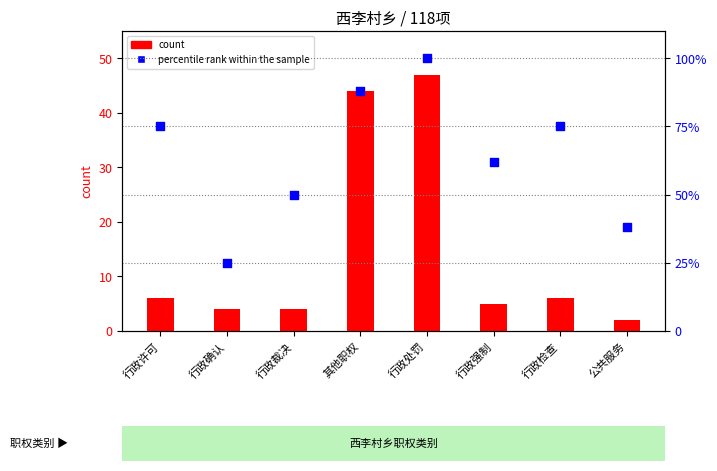

Is the value of percentile rank within the sample at 其他职权 greater than the value of count at 公共服务?

Yes